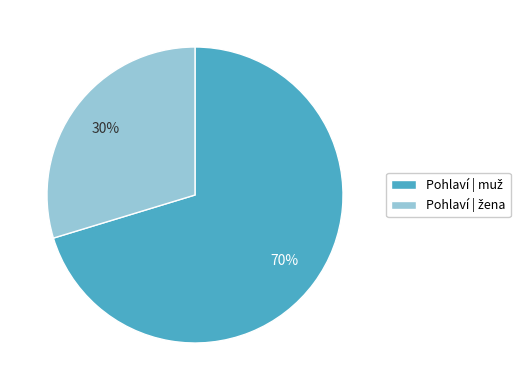

Is there any slice that represents more than half of the pie?

Yes